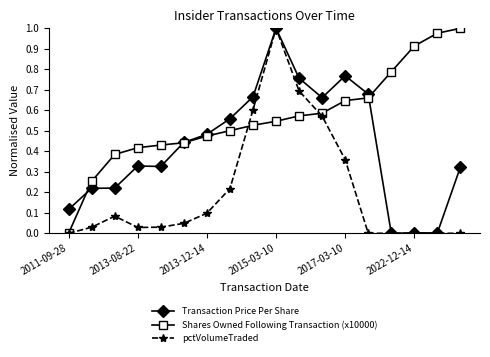

True or false: Transaction Price Per Share has more than 1 interior local peaks.

True